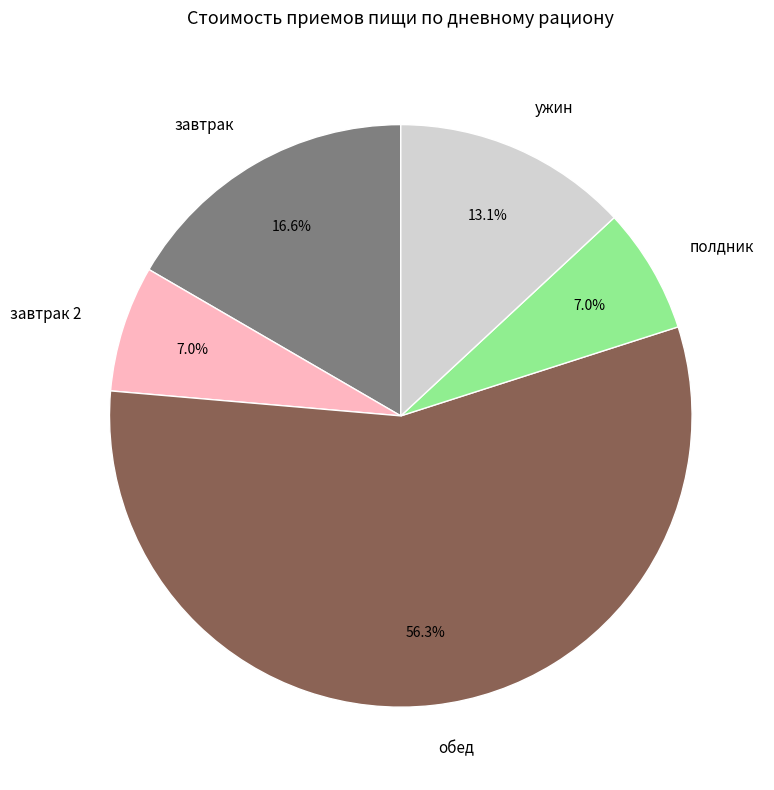

Is it true that завтрак is 24% of the pie?

False